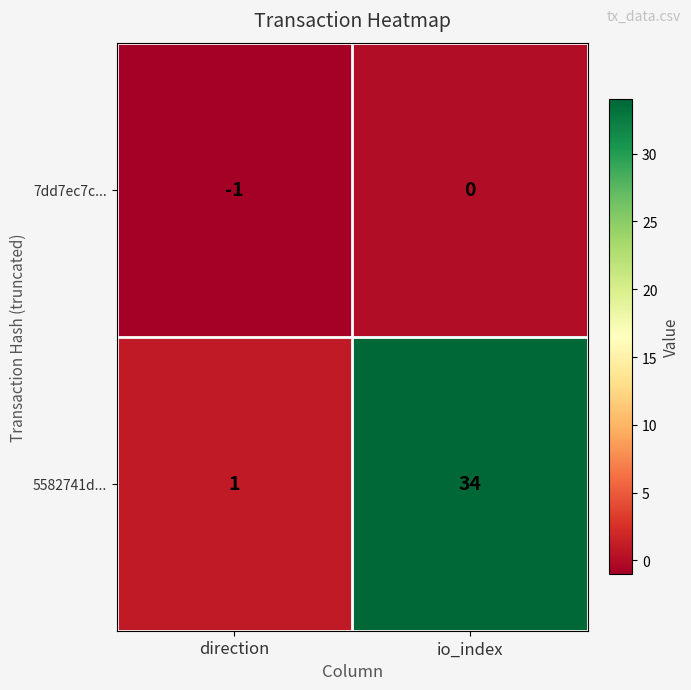

Which series has the widest spread of values?

5582741d...